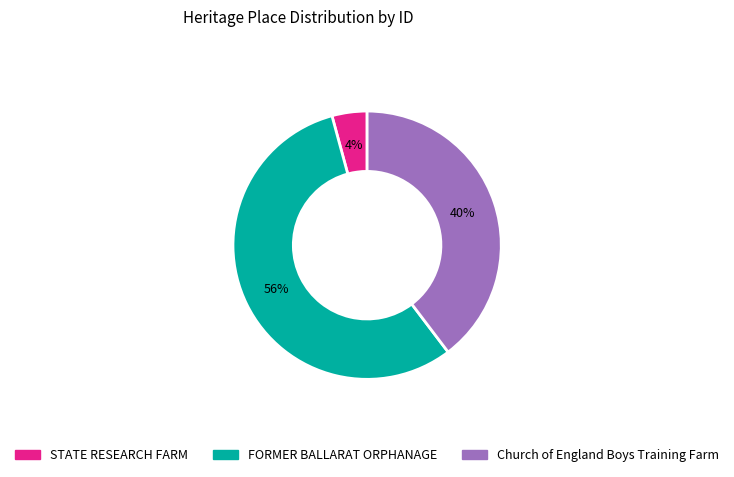

To the nearest percent, what is the combined percentage of FORMER BALLARAT ORPHANAGE and STATE RESEARCH FARM?

60%